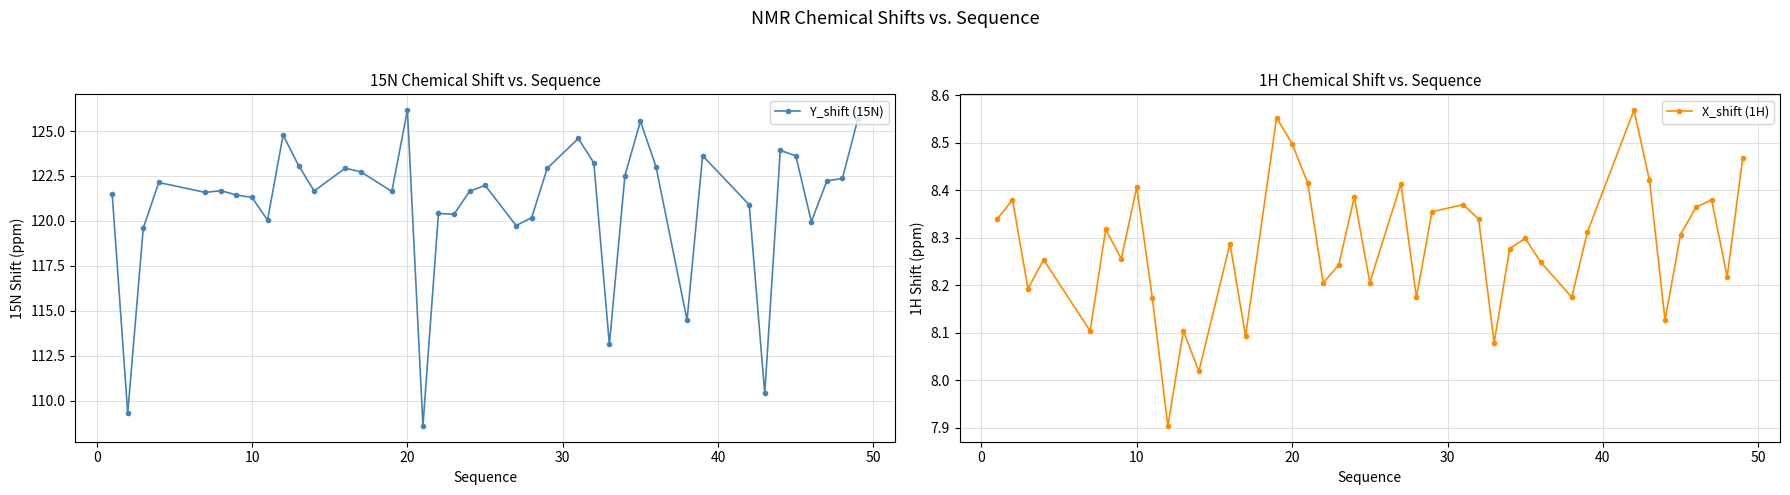

Reading right to left, transcribe all the data shown in this chart.

Y_shift (15N): 125.7	122.4	122.2	120.0	123.6	123.9	110.4	120.9	123.6	114.5	123.0	125.5	122.5	113.1	123.2	124.6	122.9	120.2	119.7	122.0	121.6	120.4	120.4	108.6	126.2	121.6	122.7	122.9	121.7	123.1	124.8	120.0	121.3	121.4	121.7	121.6	122.1	119.6	109.3	121.5
X_shift (1H): 8.5	8.2	8.4	8.4	8.3	8.1	8.4	8.6	8.3	8.2	8.2	8.3	8.3	8.1	8.3	8.4	8.4	8.2	8.4	8.2	8.4	8.2	8.2	8.4	8.5	8.6	8.1	8.3	8.0	8.1	7.9	8.2	8.4	8.3	8.3	8.1	8.3	8.2	8.4	8.3